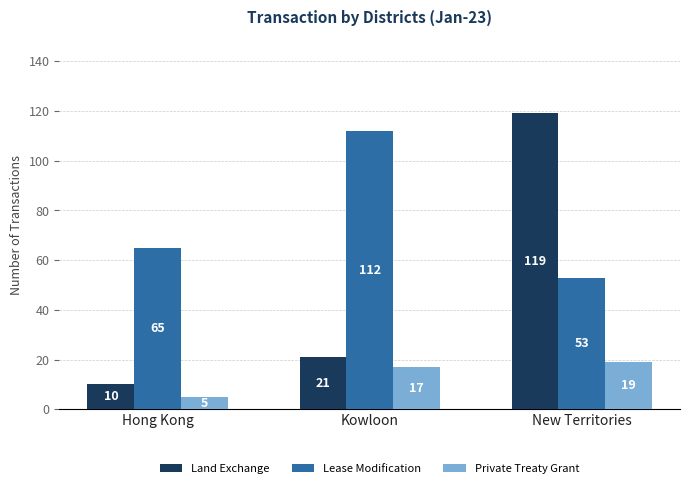

Count the number of categories in the chart.

3